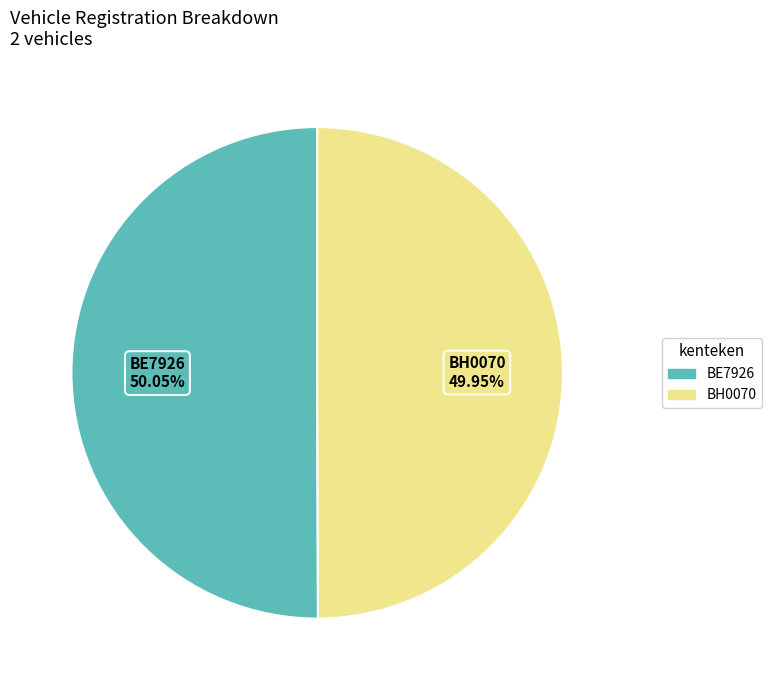

What percentage is NOT represented by BE7926?

49.9%